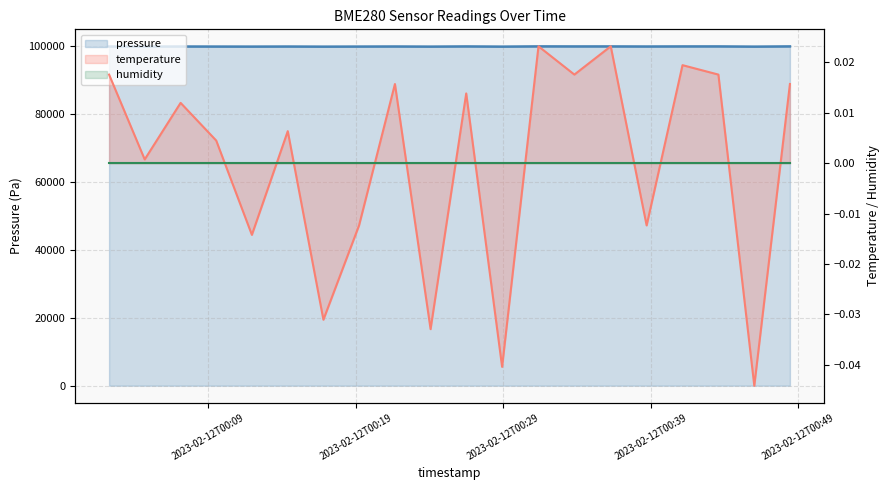

True or false: pressure and temperature cross at least once.

False